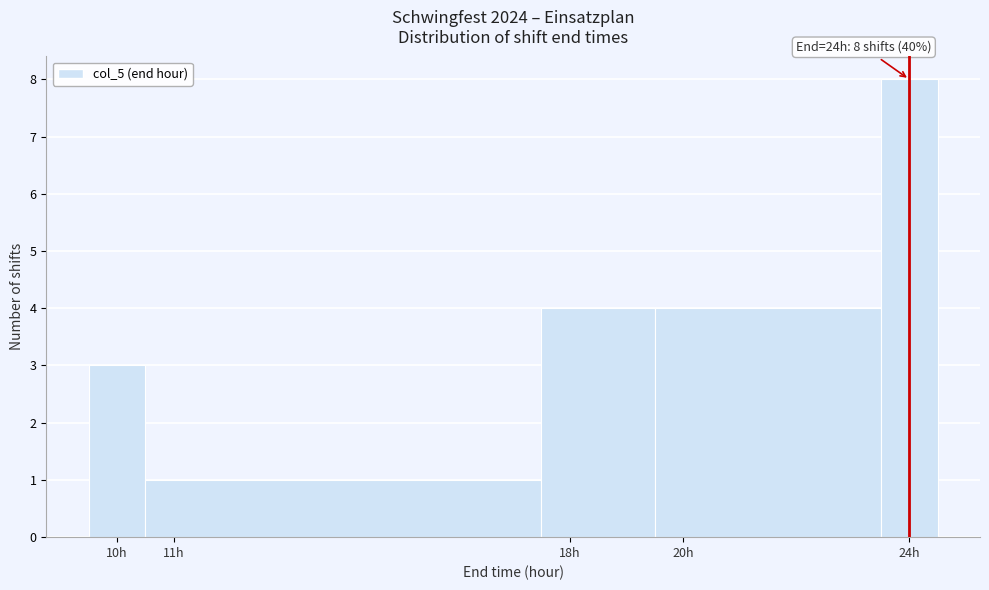

Over which range of the x-axis is the bar tallest?

23.5 to 24.5